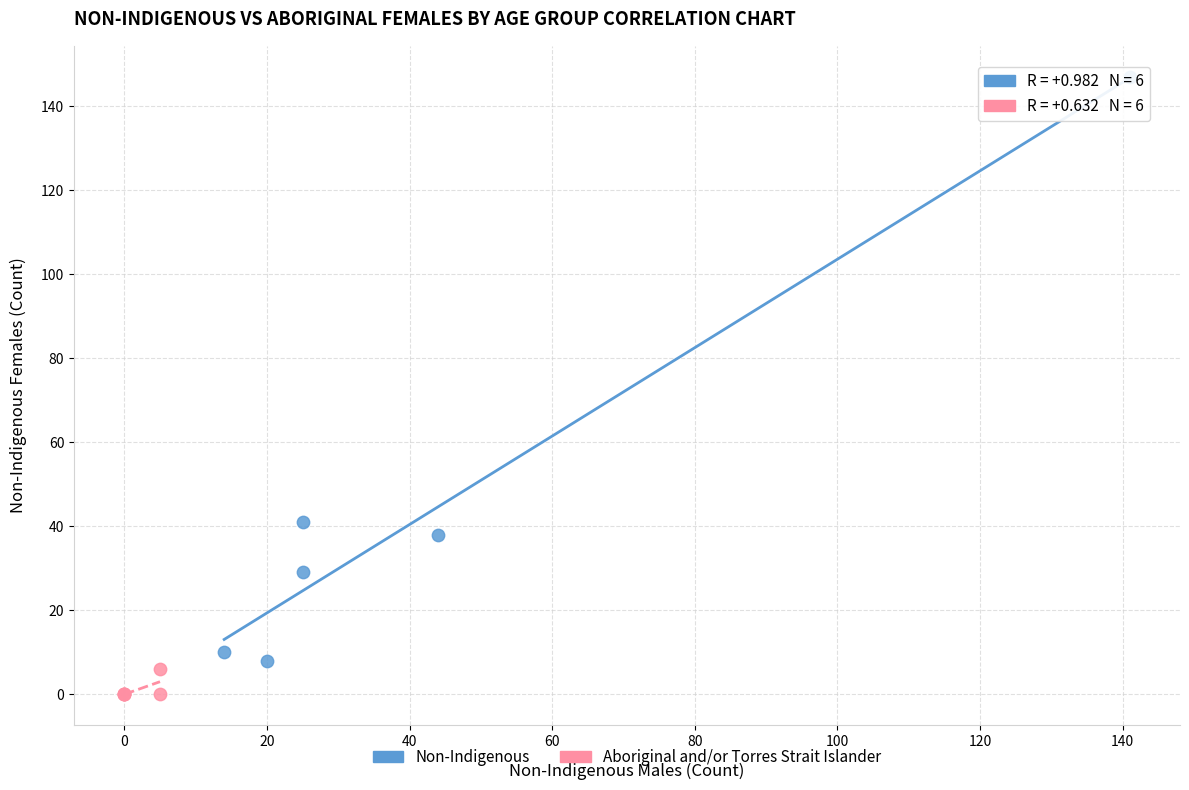

Which series contains the highest Y value?

Non-Indigenous